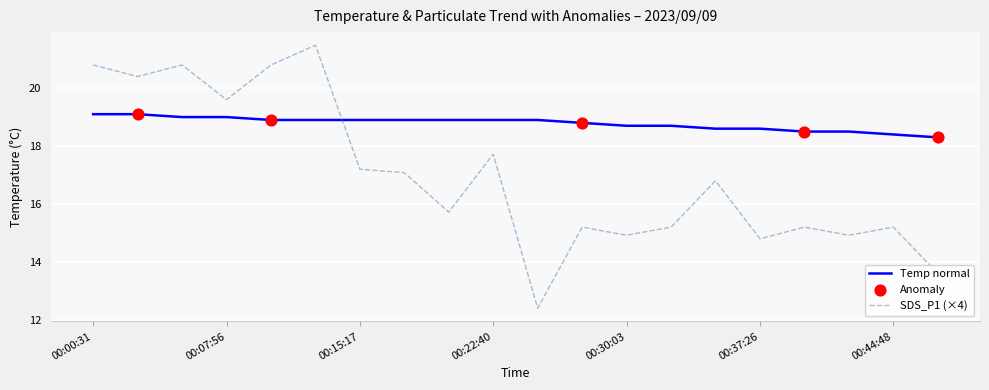

Which series has the largest range (max minus min)?

SDS_P1 (×4)